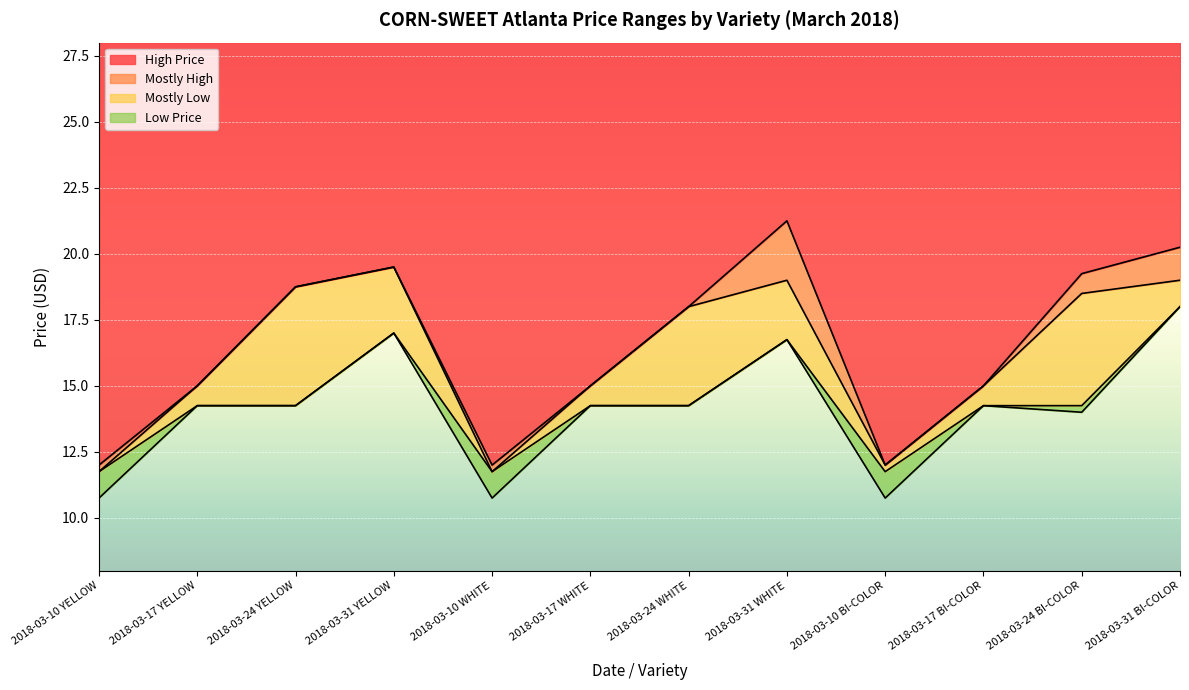

True or false: High Price and Mostly Low cross at least once.

False